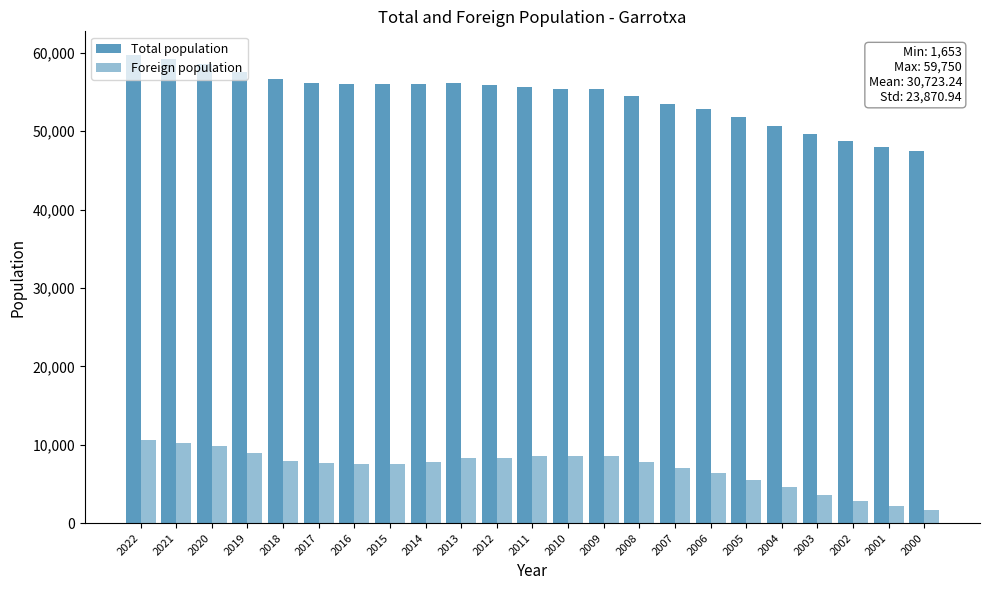

The Total population series shows 56613 at 2018. True or false?

True